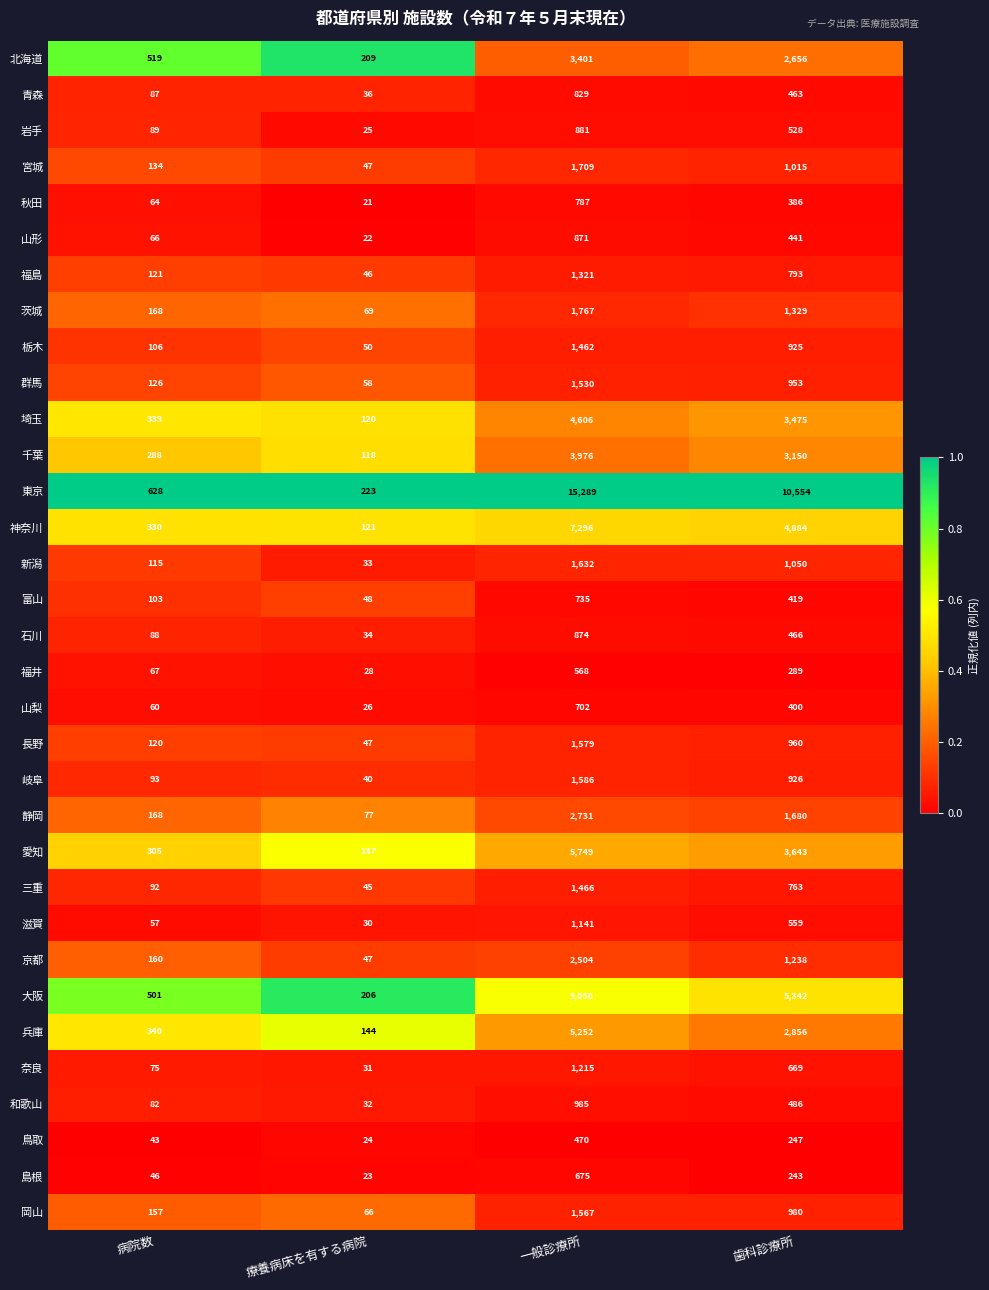

At which label does 岩手 reach its peak?

一般診療所